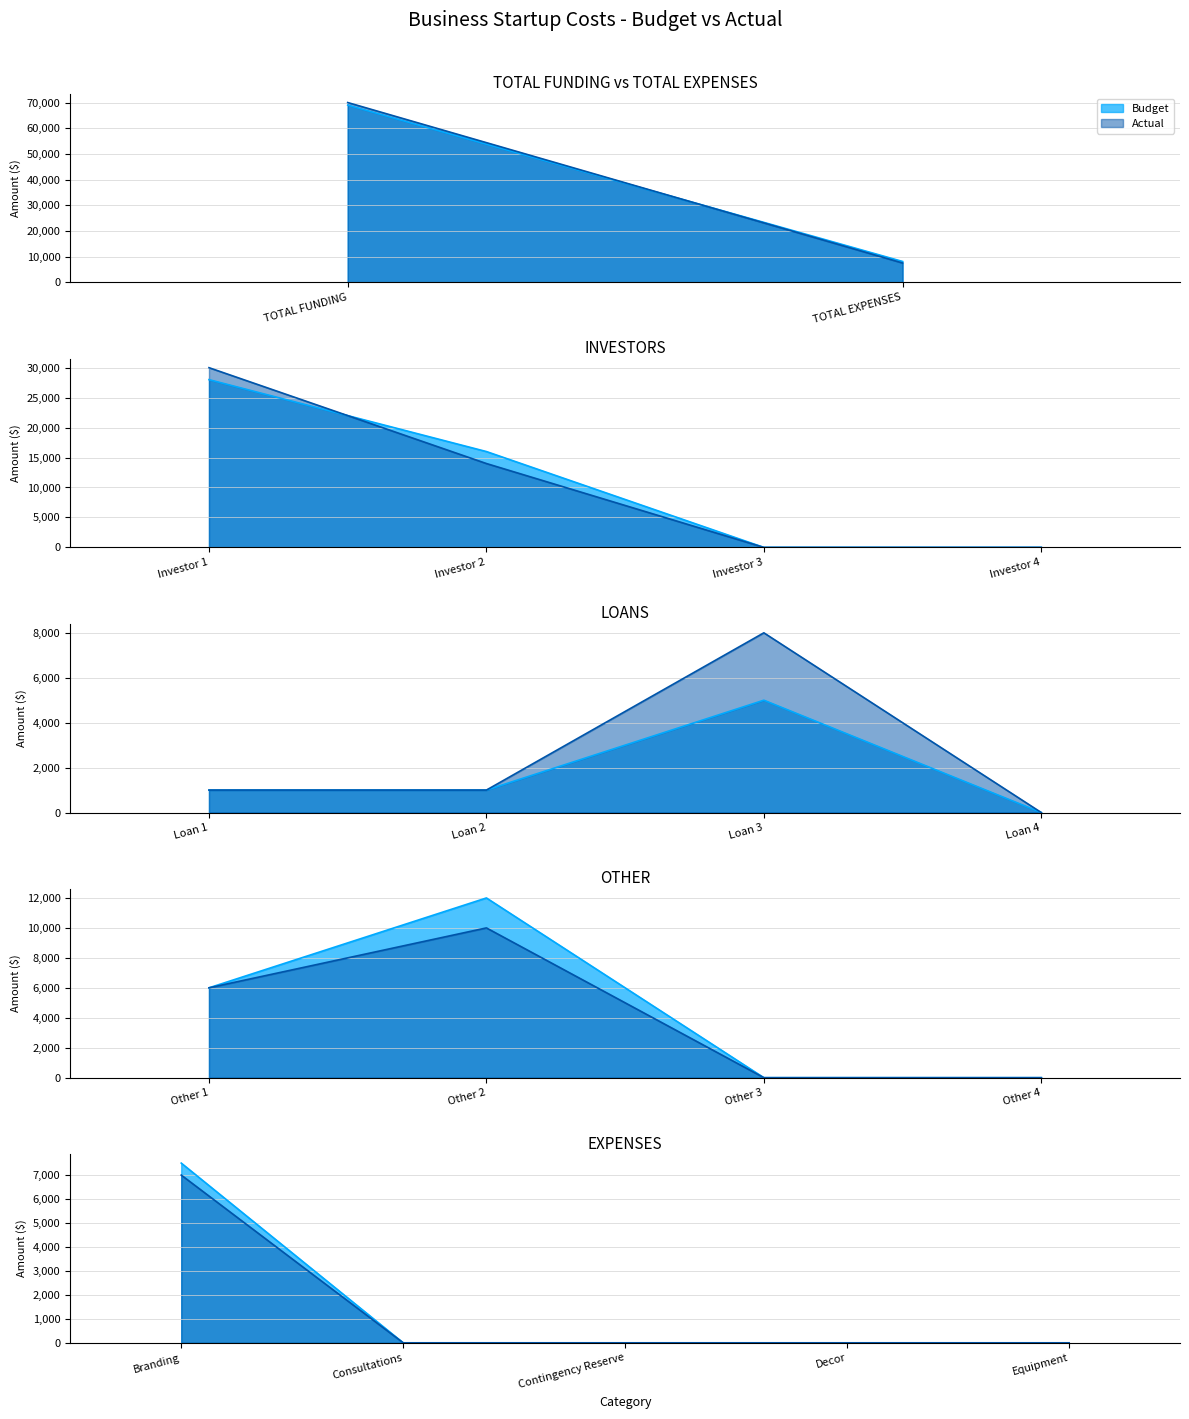

Is it true that Other equals -4588 at Other 4?

False